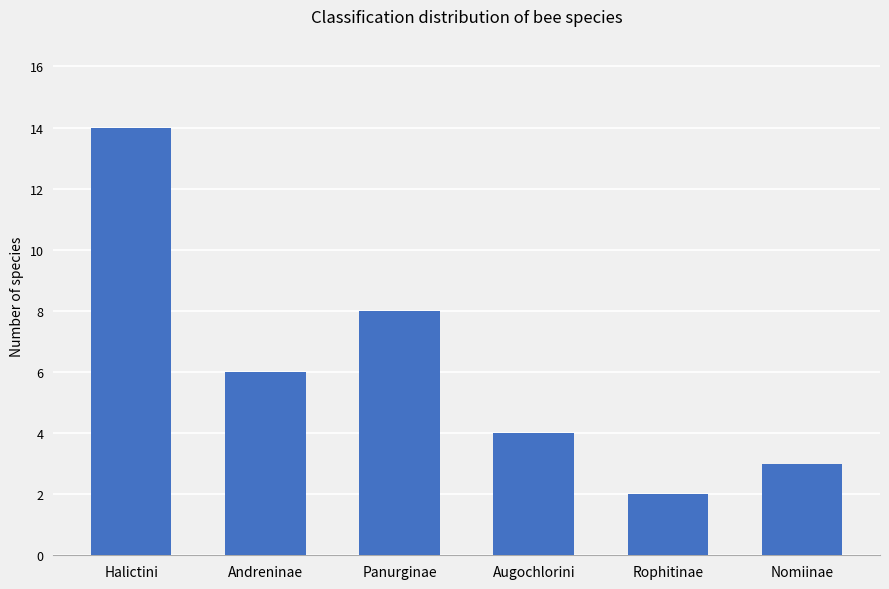

List the labels in order of value, smallest first.

Rophitinae, Nomiinae, Augochlorini, Andreninae, Panurginae, Halictini